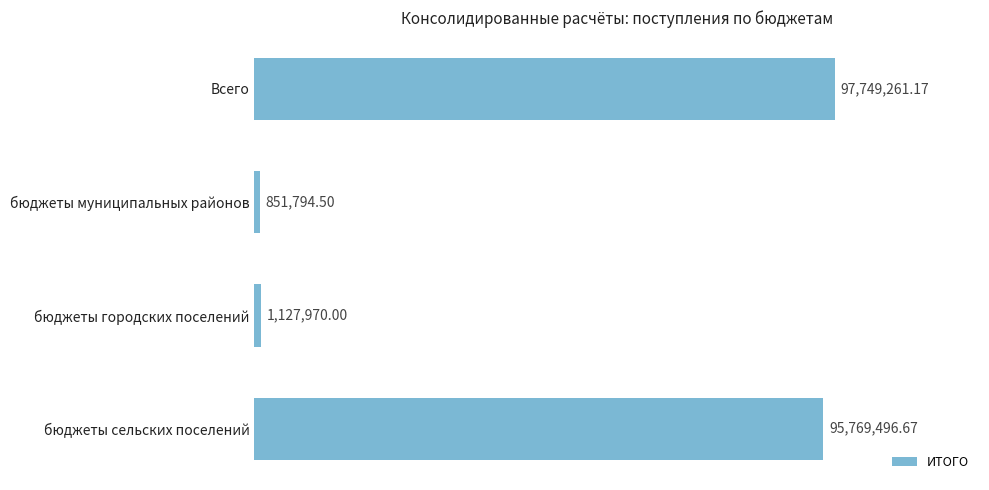

What is the minimum value shown in the chart?

851794.5